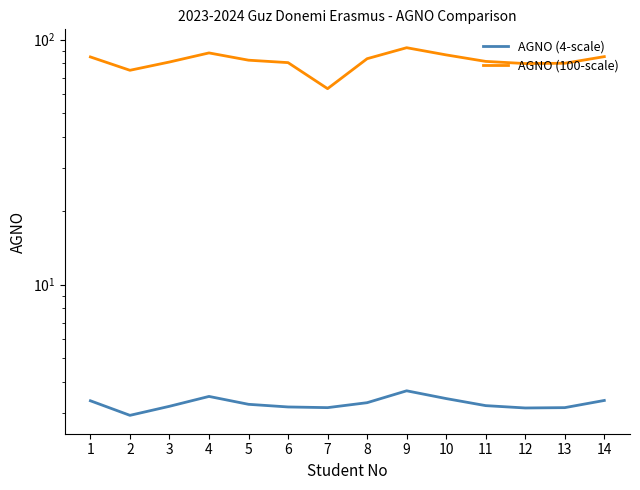

True or false: AGNO (100-scale) has a value of 88.3 at 4.

True